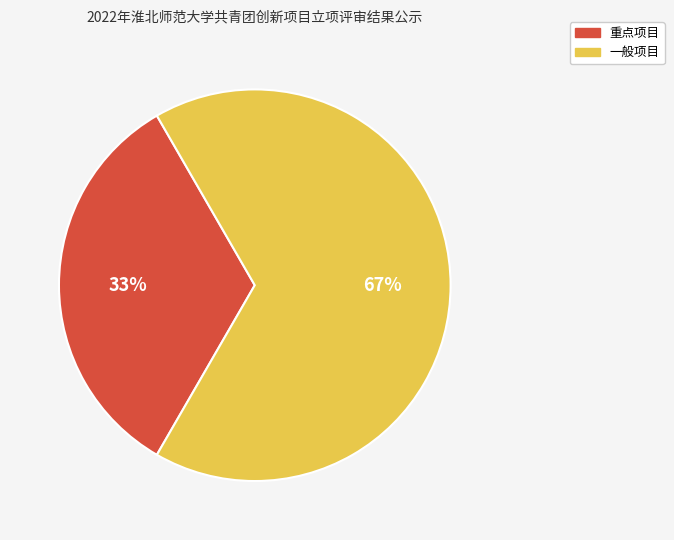

Rank the categories by value from highest to lowest.

一般项目, 重点项目